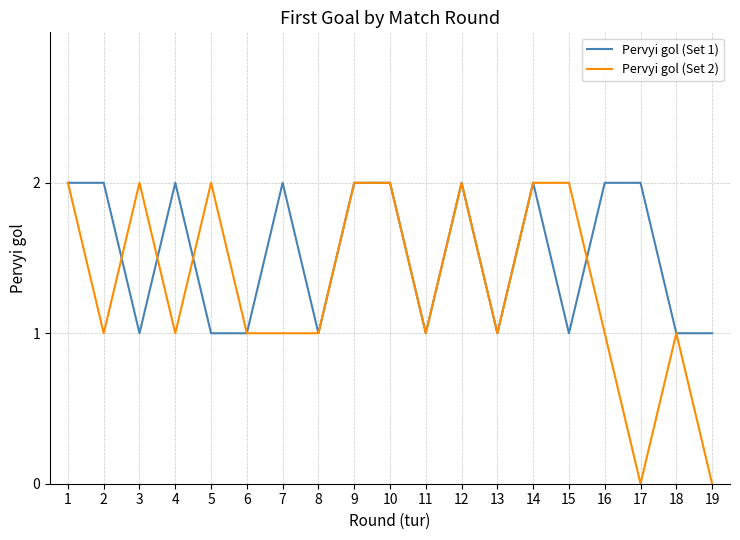

Which series has the largest total across all categories?

Pervyi gol (Set 1)